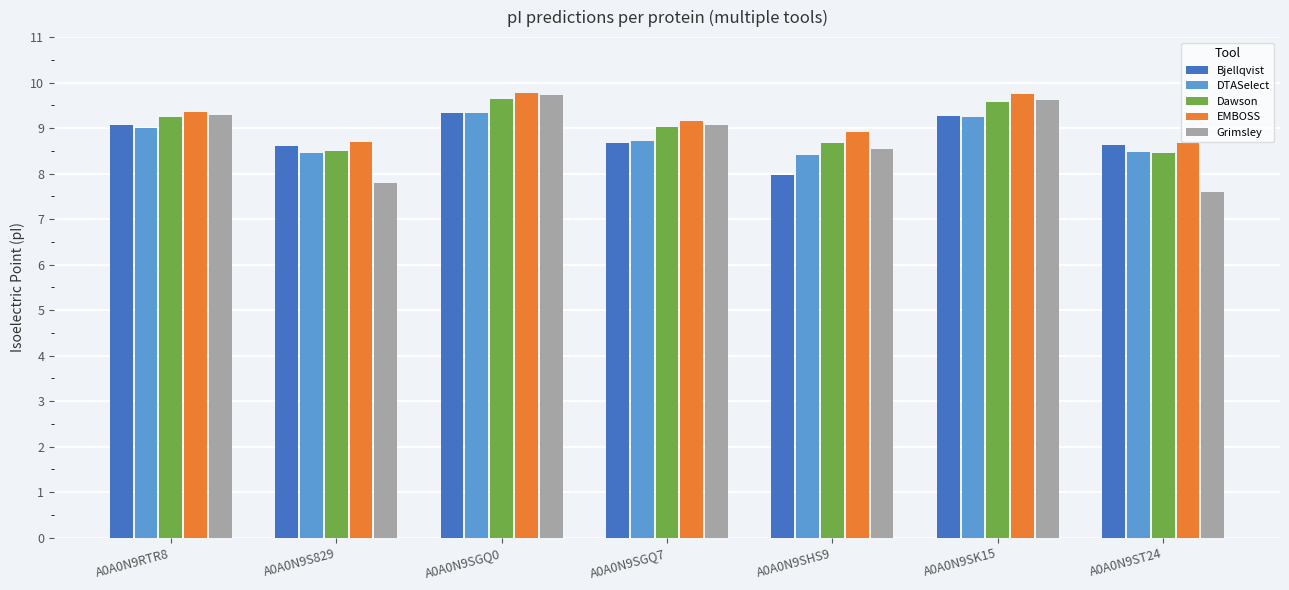

What is the label of the 5th bar from the left?

A0A0N9SHS9